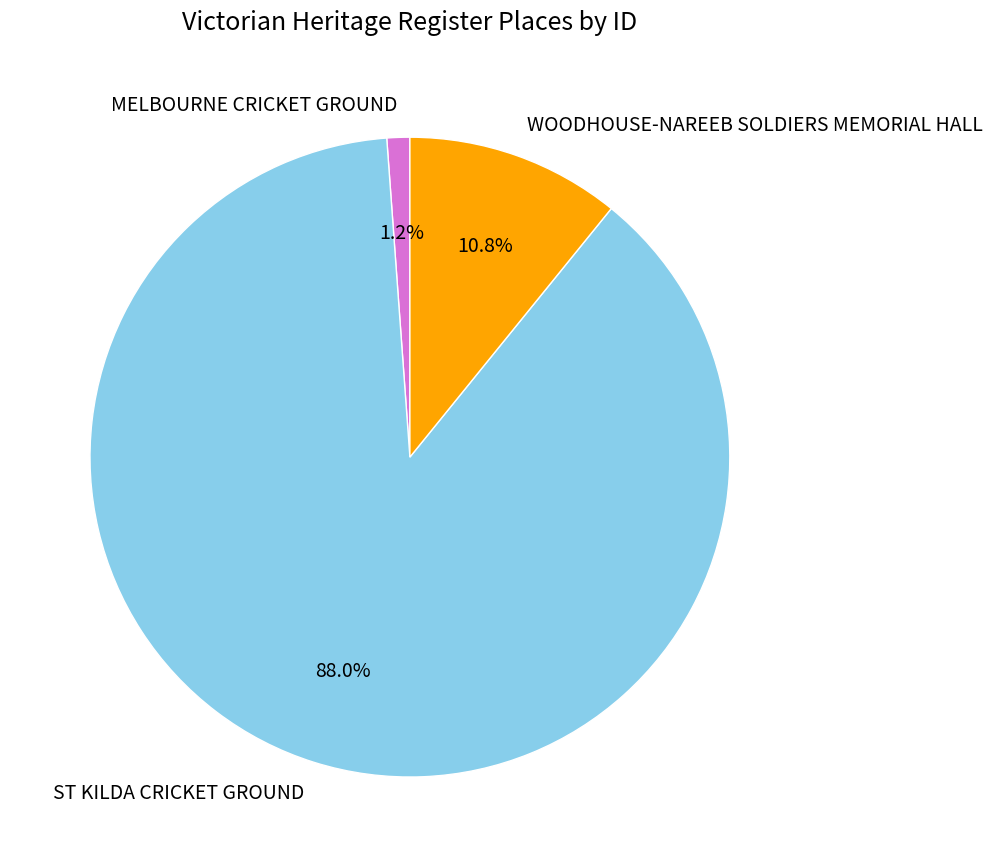

Do MELBOURNE CRICKET GROUND and ST KILDA CRICKET GROUND together represent more than half of the pie?

Yes